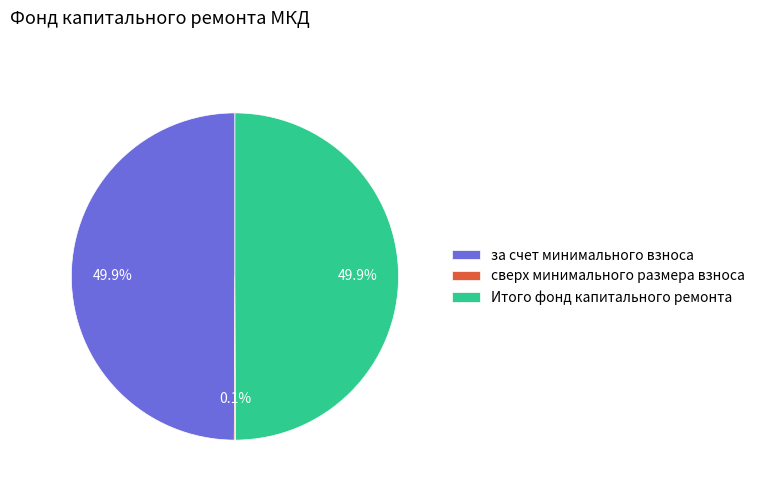

Combined, what portion of the pie is за счет минимального взноса and Итого фонд капитального ремонта?

99.9%